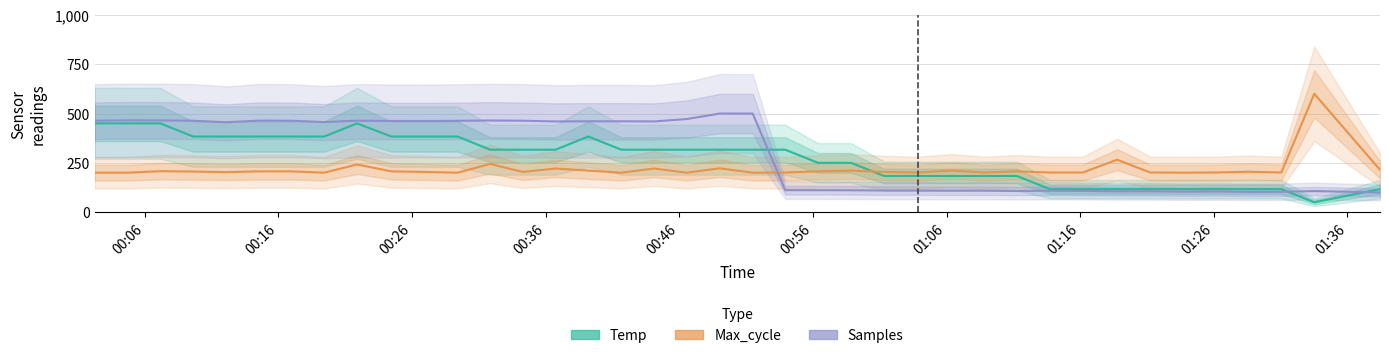

What is the lowest value of the Max_cycle series?

200.0